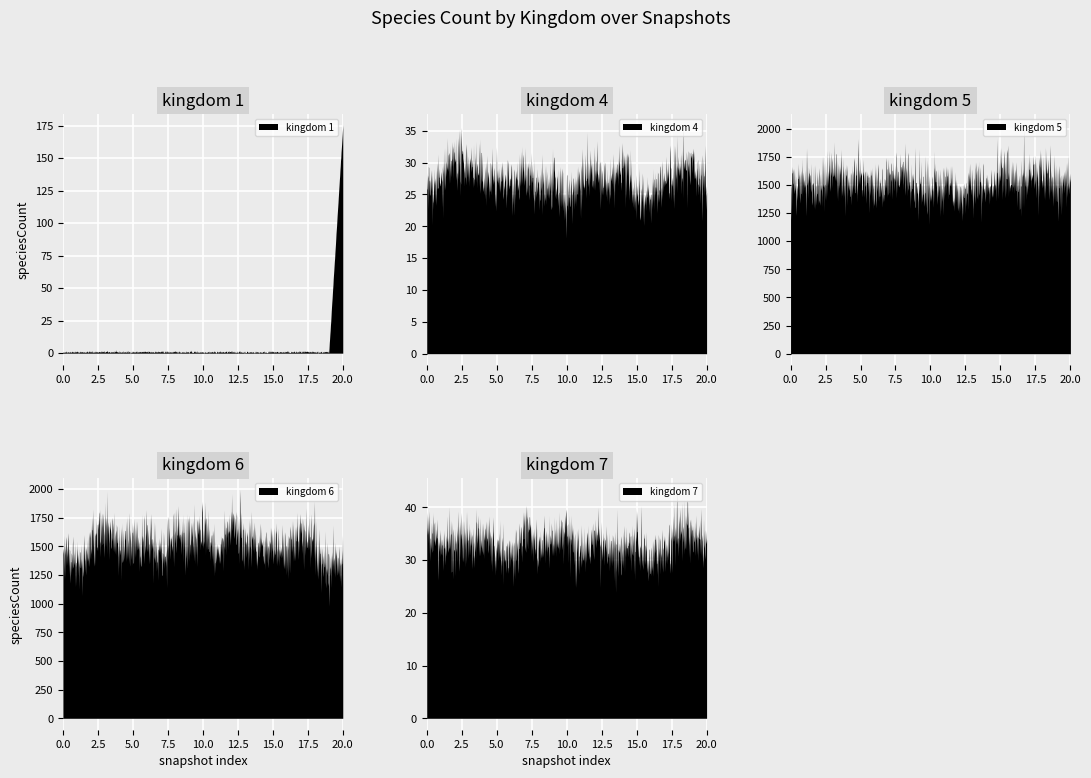

Which series has the widest spread of values?

1